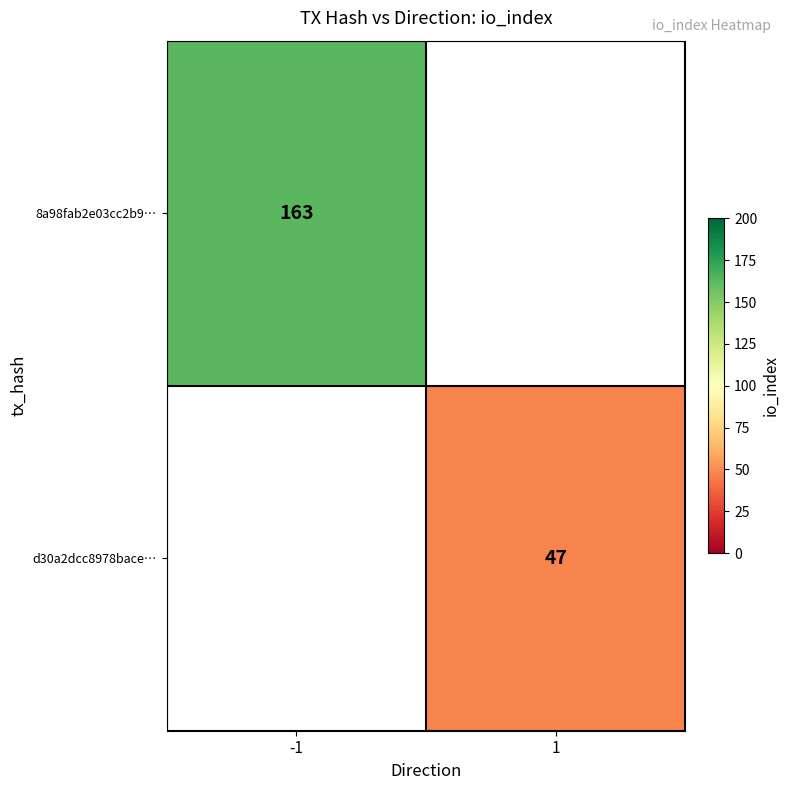

True or false: d30a2dcc8978bace… has a value of 47 at 1.

True